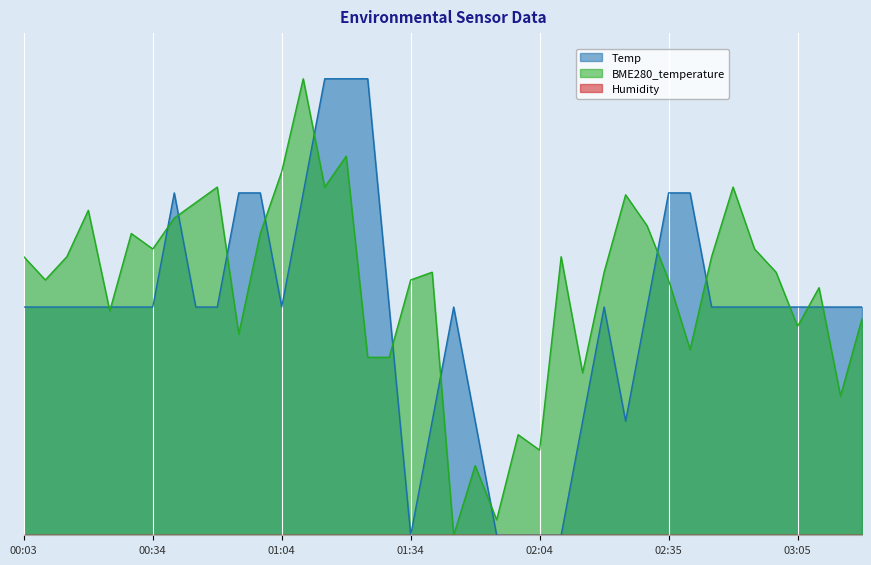

At which category does the chart reach its peak across all series?

01:09